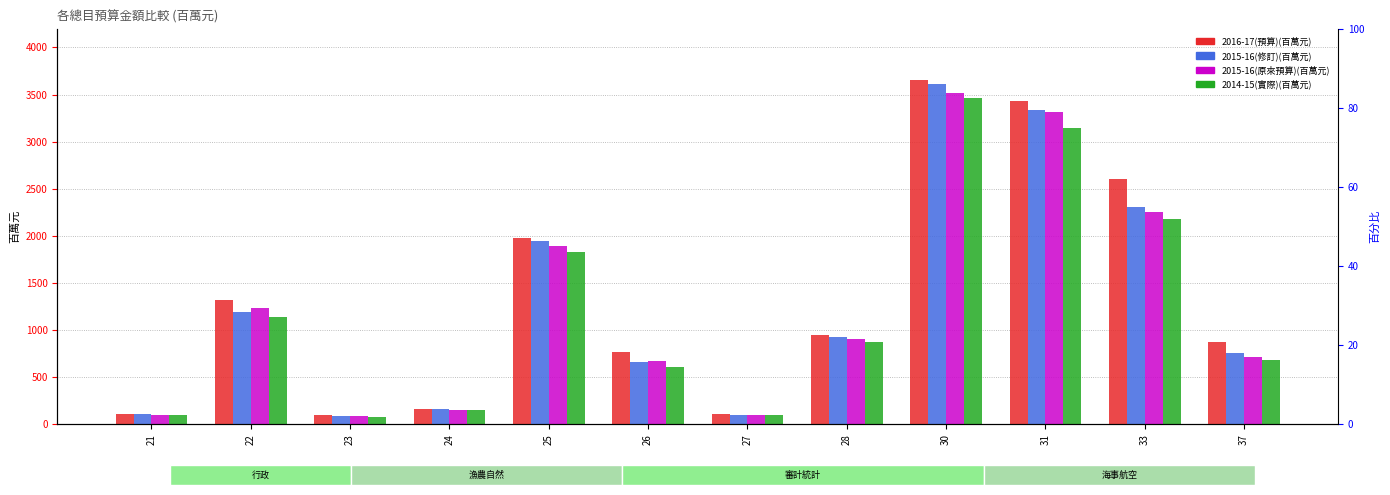

What is the value of the 2016-17(預算)(百萬元) bar at the 5th from the left?

1975.9